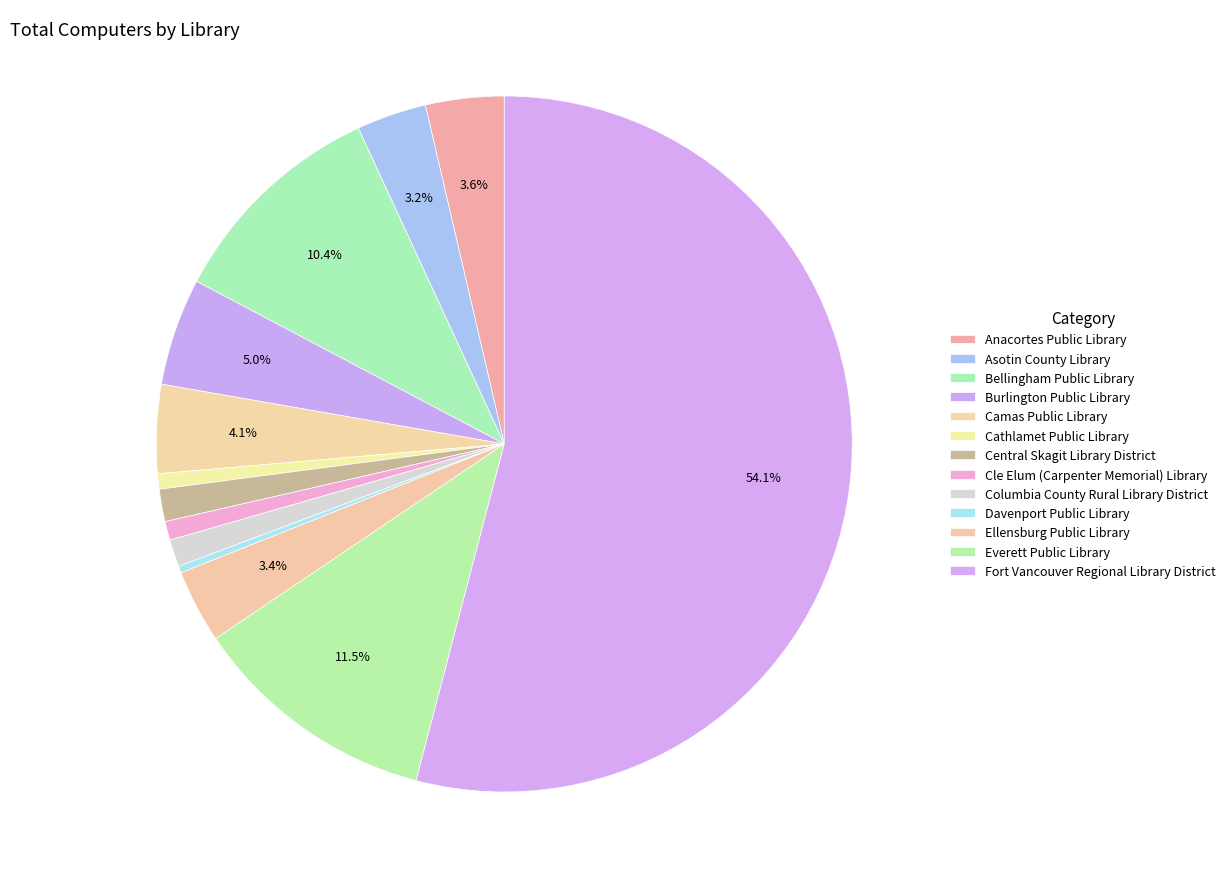

Is it true that Asotin County Library is 3% of the pie?

True